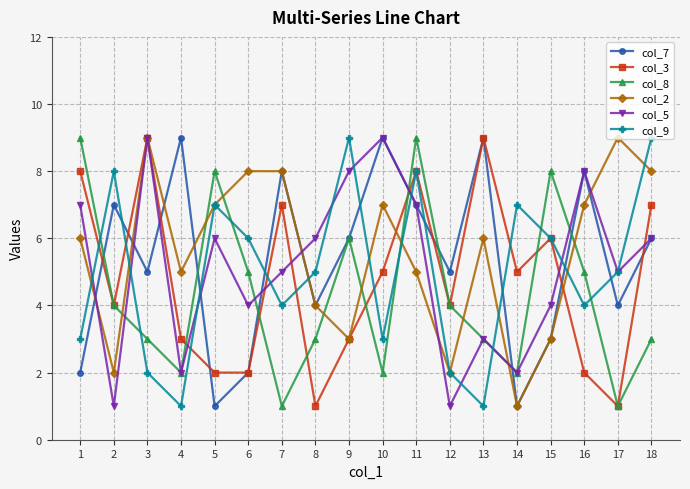

In col_9, how many points are lower than both neighbors (excluding endpoints)?

5